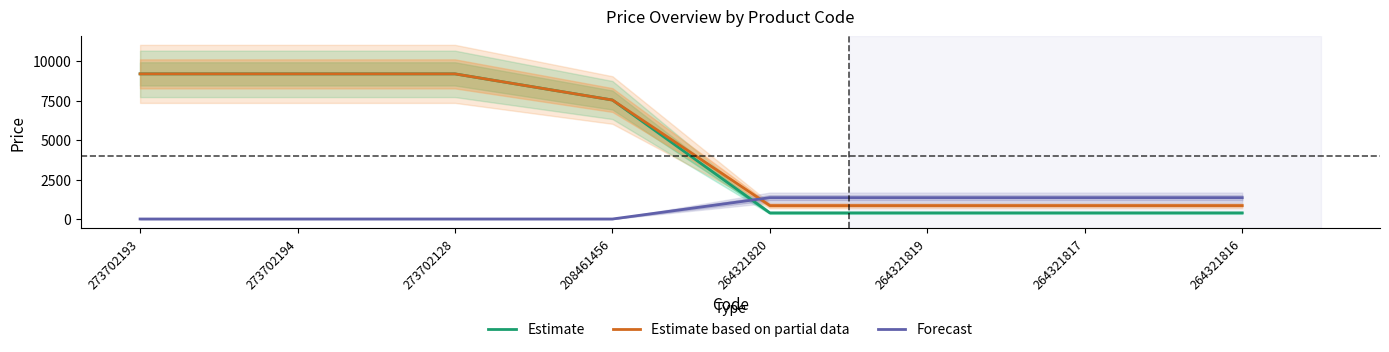

Reading left to right, extract all data points from this chart.

Estimate: 273702193=9185.9	273702194=9185.9	273702128=9185.9	208461456=7530.7	264321820=386.9	264321819=386.9	264321817=386.9	264321816=386.9
Estimate based on partial data: 273702193=9185.9	273702194=9185.9	273702128=9185.9	208461456=7530.7	264321820=849.0	264321819=849.0	264321817=849.0	264321816=849.0
Forecast: 273702193=0.0	273702194=0.0	273702128=0.0	208461456=0.0	264321820=1349.8	264321819=1349.8	264321817=1349.8	264321816=1349.8